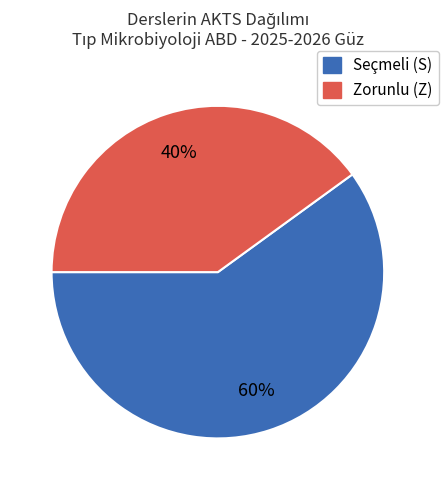

Is there any slice that represents more than half of the pie?

Yes